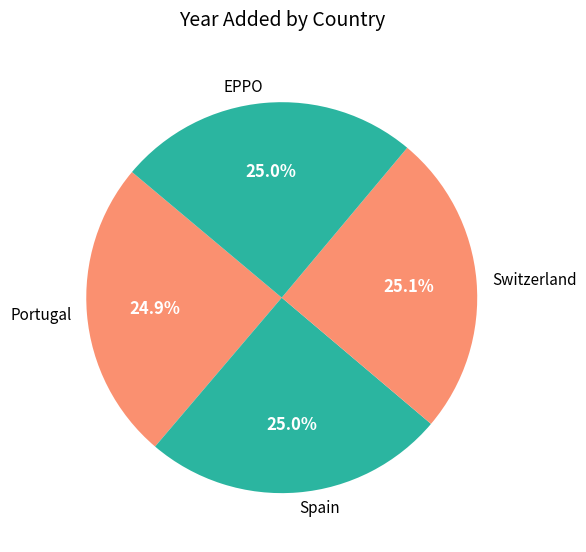

Count the number of slices in the pie.

4